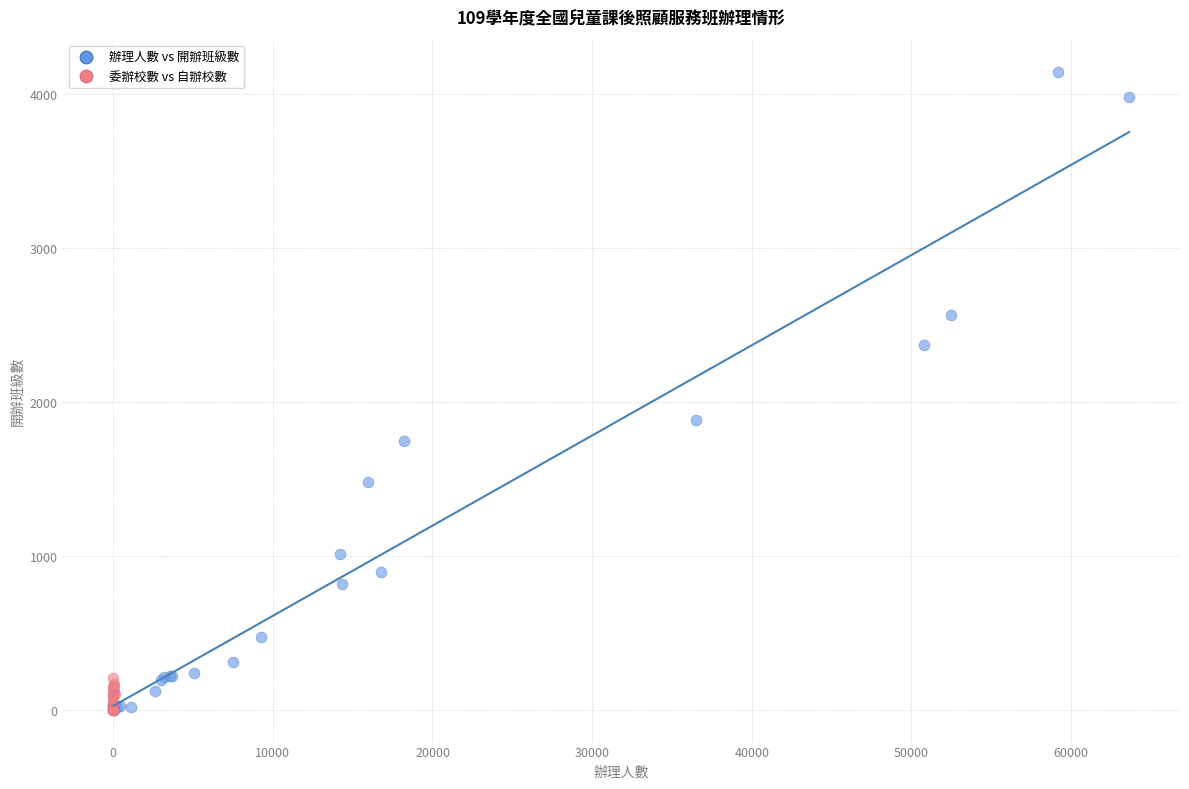

Which series has the largest Y range (max minus min)?

辦理人數 vs 開辦班級數